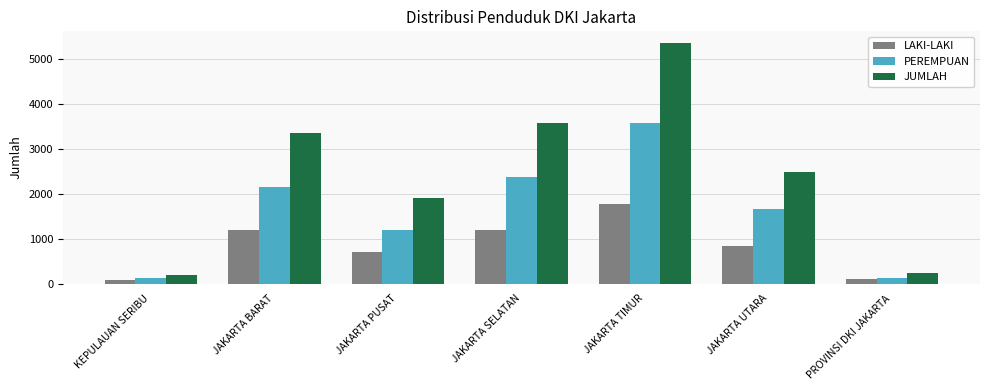

Is it true that JUMLAH equals 9488 at JAKARTA TIMUR?

False